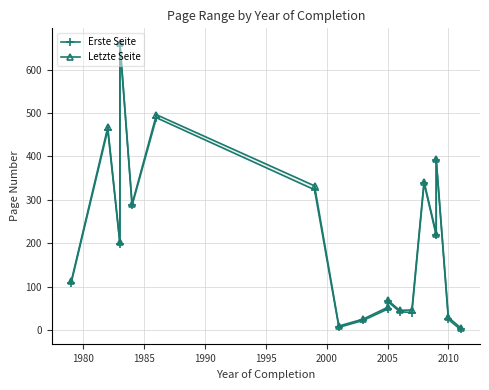

List the series in order of their peak value, lowest first.

Erste Seite, Letzte Seite